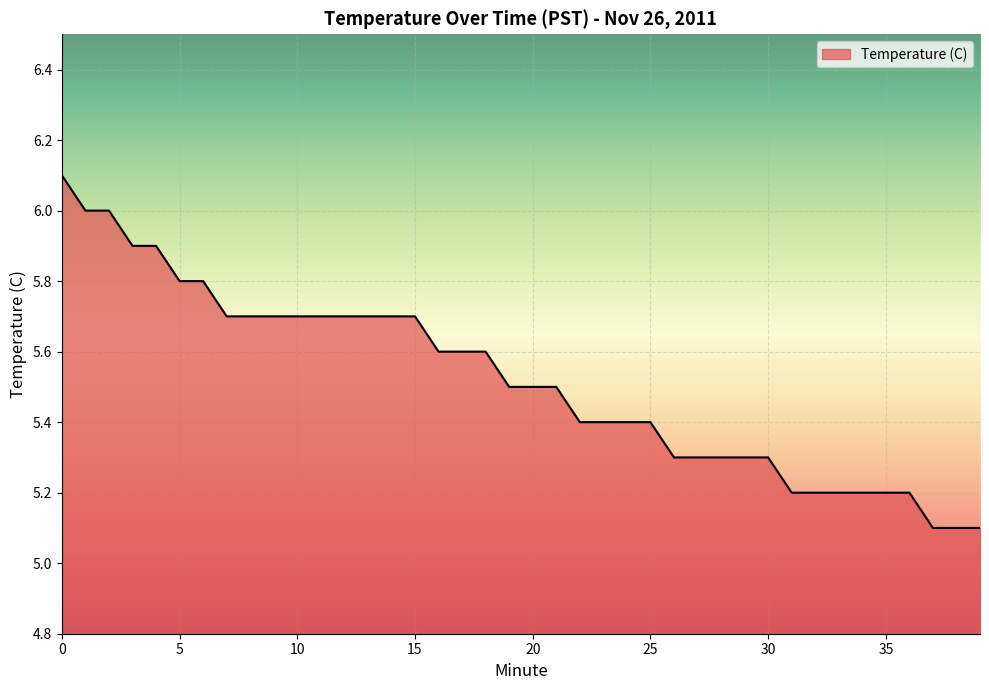

What is the maximum value shown in the chart?

6.1